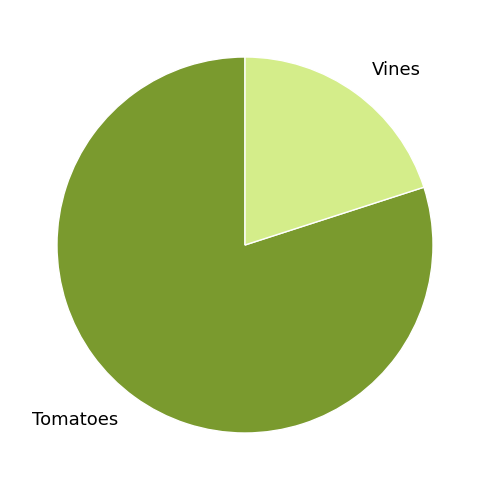

Is it true that Tomatoes is 93% of the pie?

False